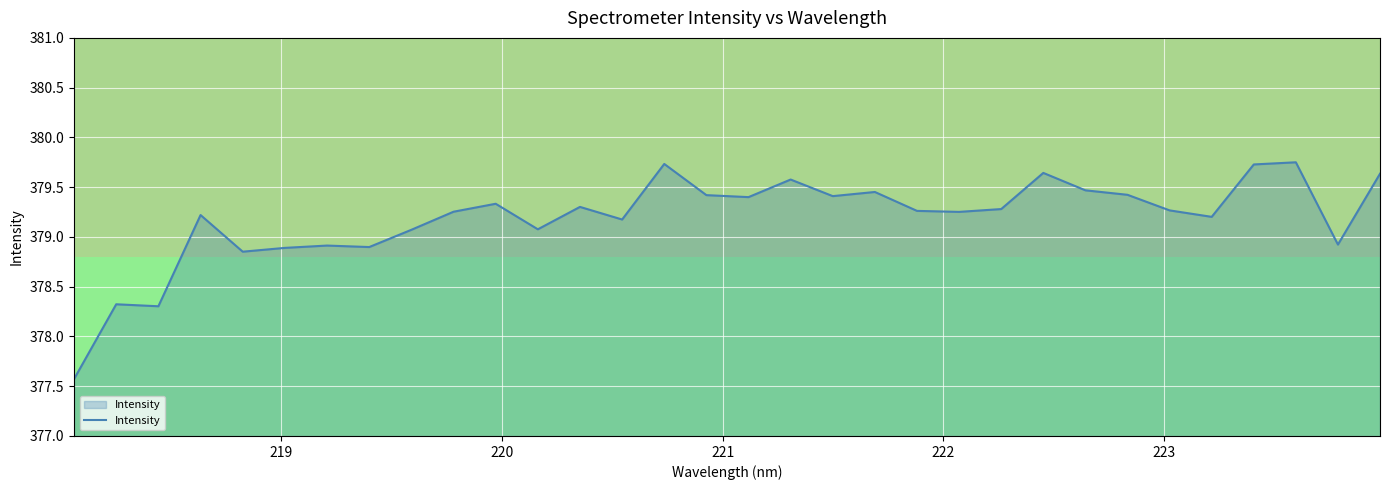

What is the smallest value displayed?

377.6